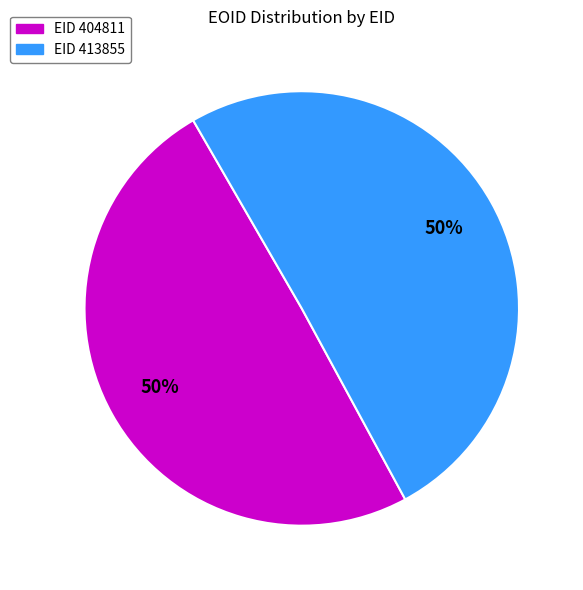

To the nearest percent, what is the average slice percentage?

50%